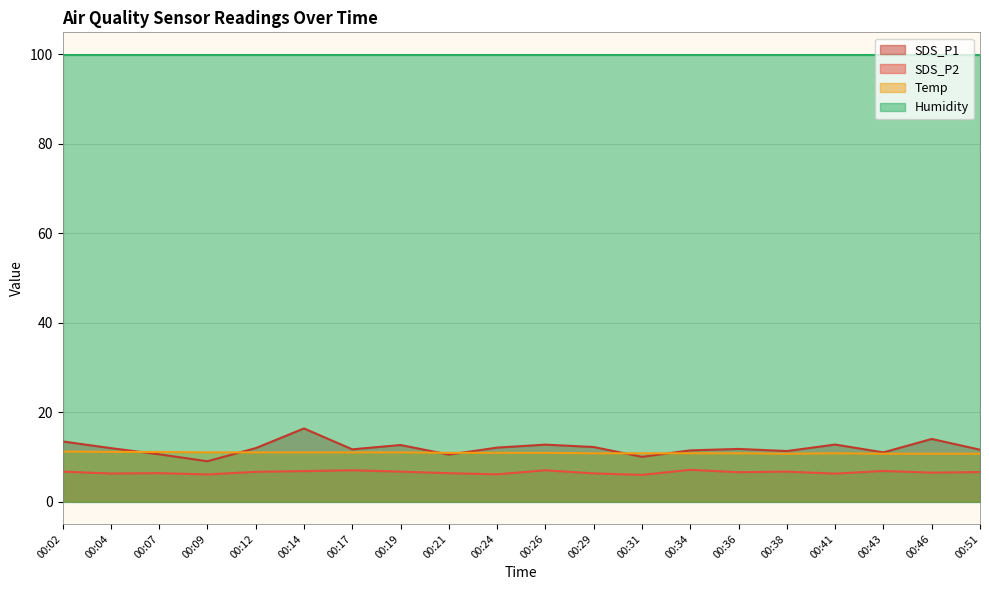

What is the value of the SDS_P1 point at the 12th from the left?

12.2